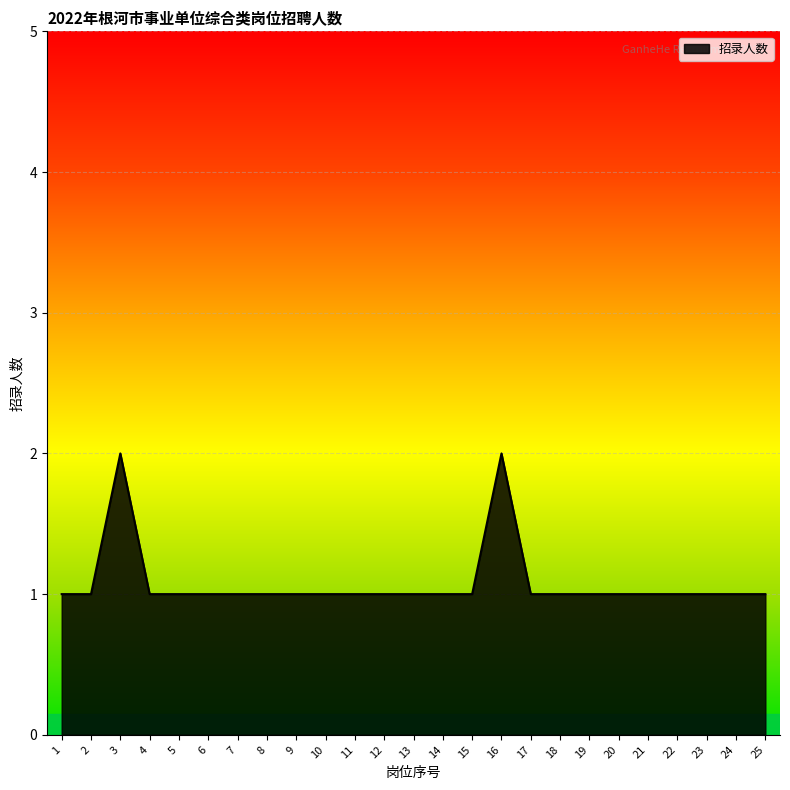

Approximately how many times larger is the value at 25 compared to 13?

1.0